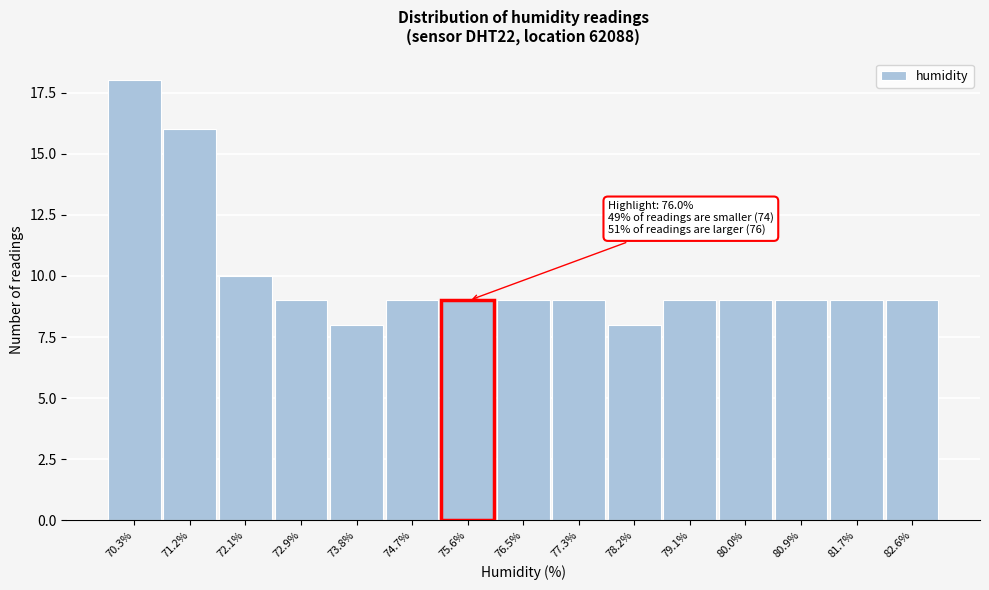

Reading left to right, transcribe all the data shown in this chart.

18	16	10	9	8	9	9	9	9	8	9	9	9	9	9